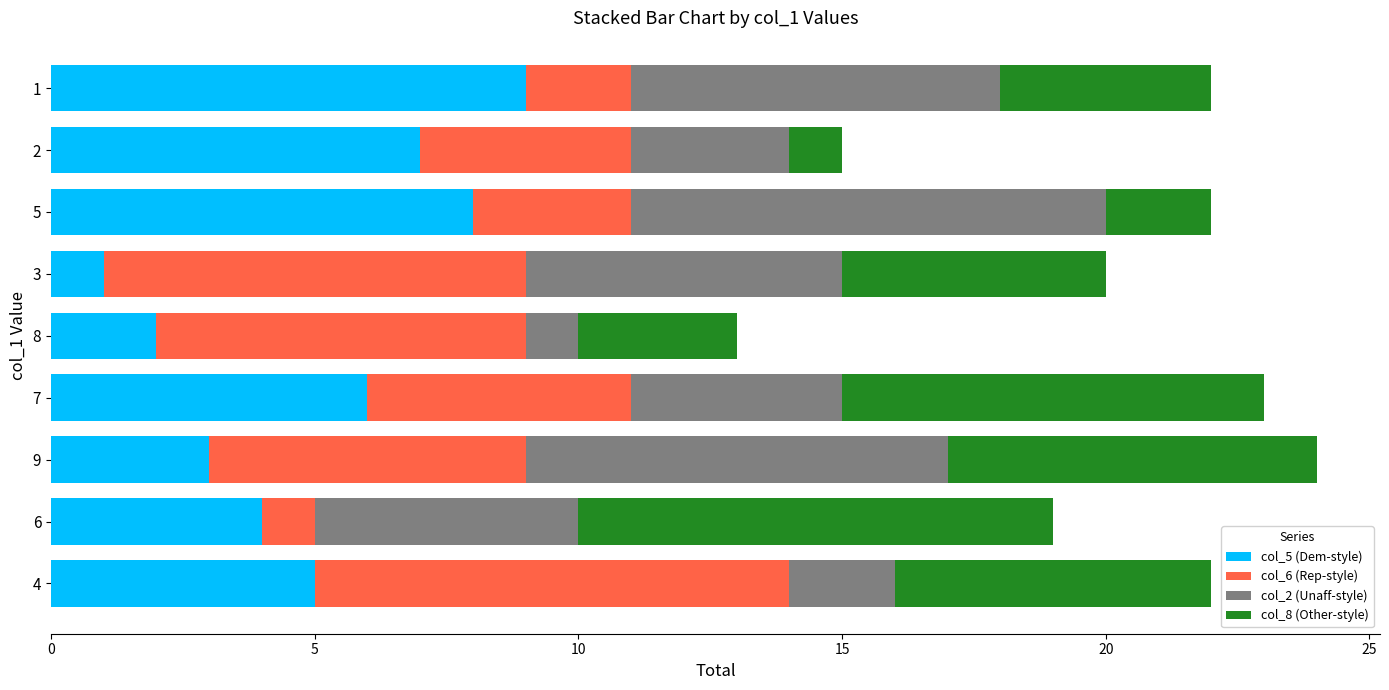

True or false: col_5 (Dem-style) has a value of 13 at 5.

False